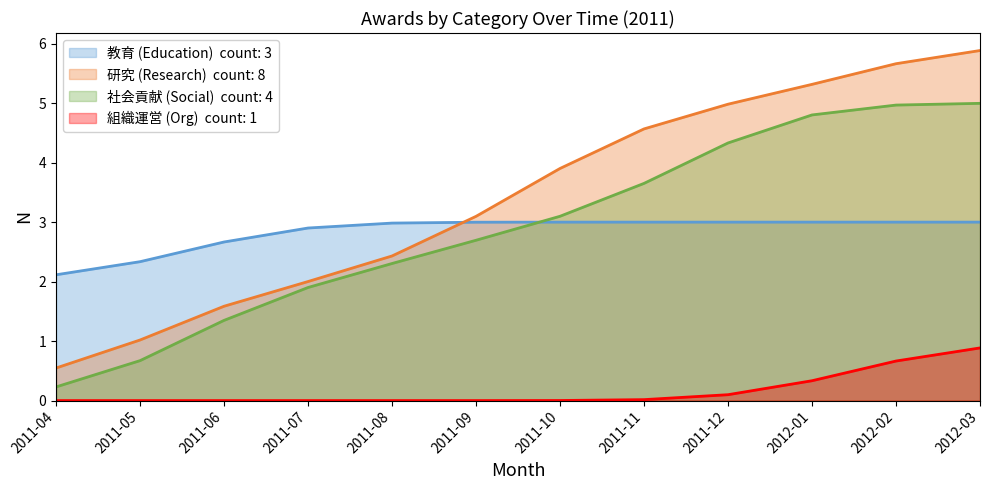

True or false: 教育 (Education) has more than 2 points higher than both neighbors.

False